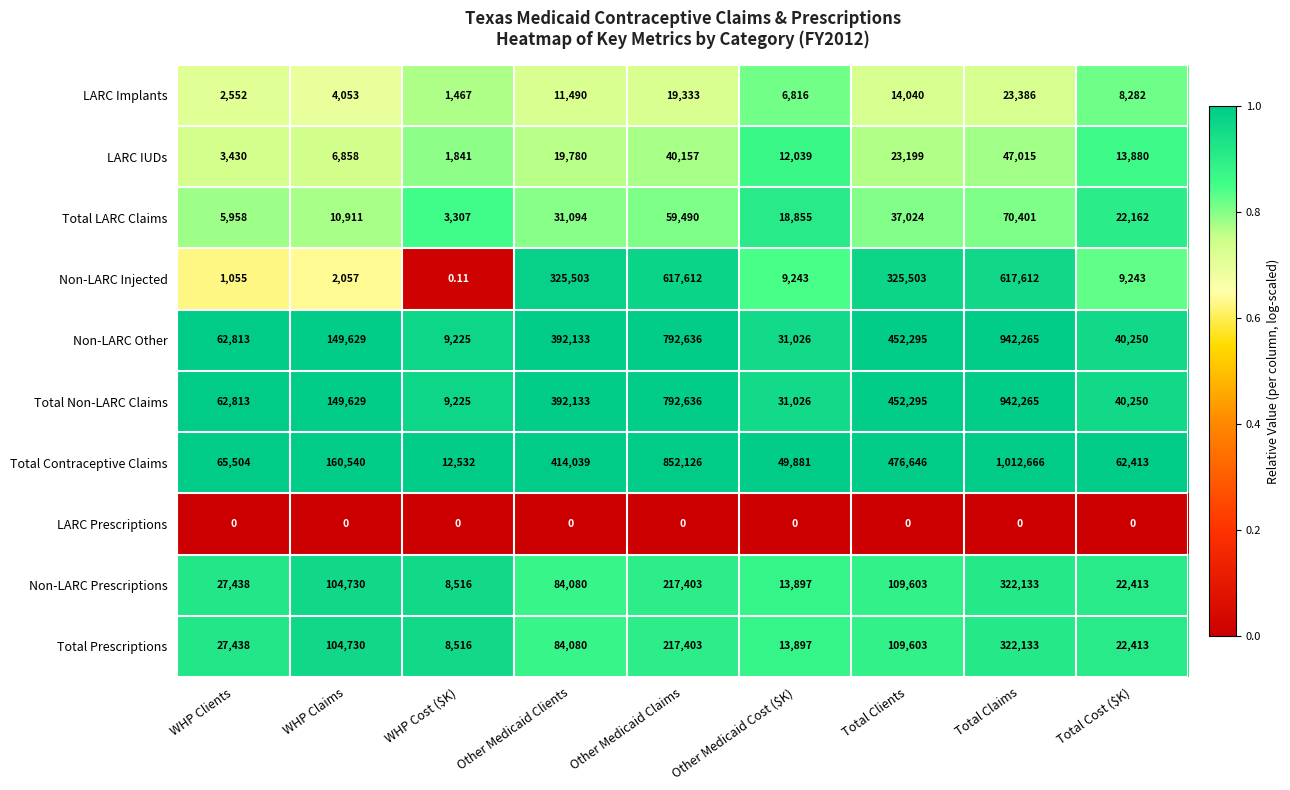

Between Other Medicaid Claims and Other Medicaid Cost ($K), which series saw the biggest shift?

Total Contraceptive Claims